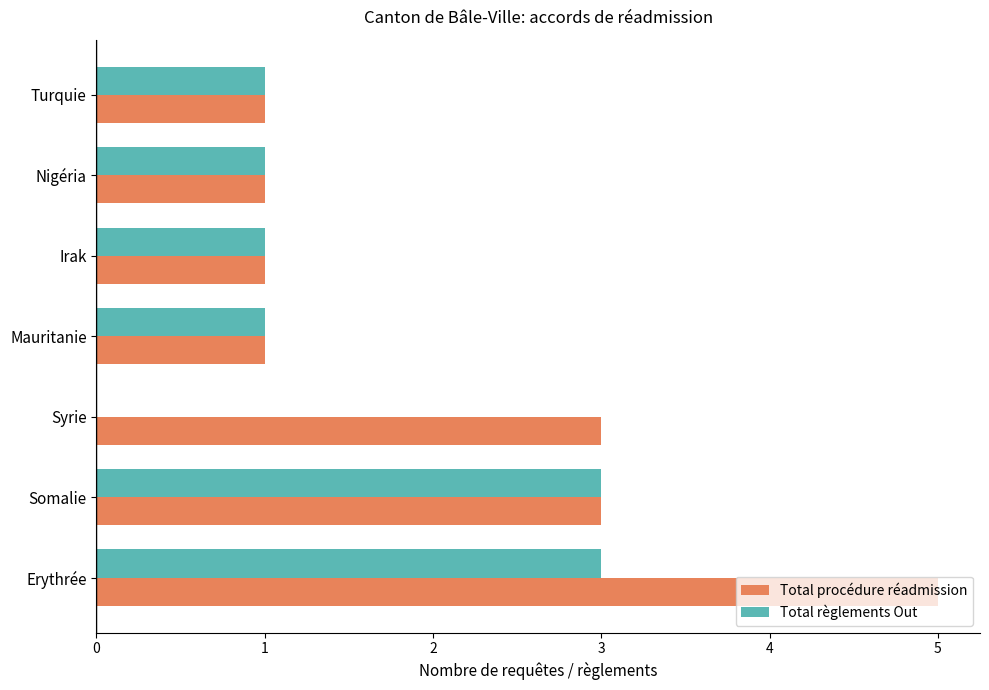

What is the highest value of the Total règlements Out series?

3